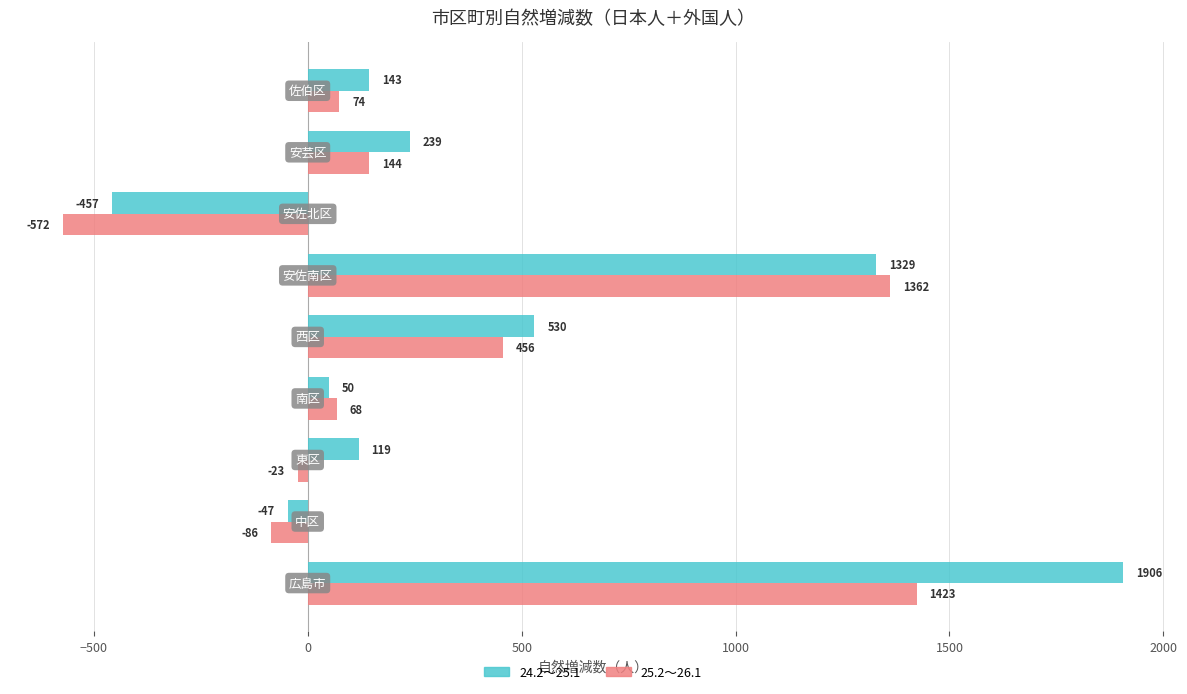

Rank the series by their maximum value, from lowest to highest.

25.2～26.1, 24.2～25.1